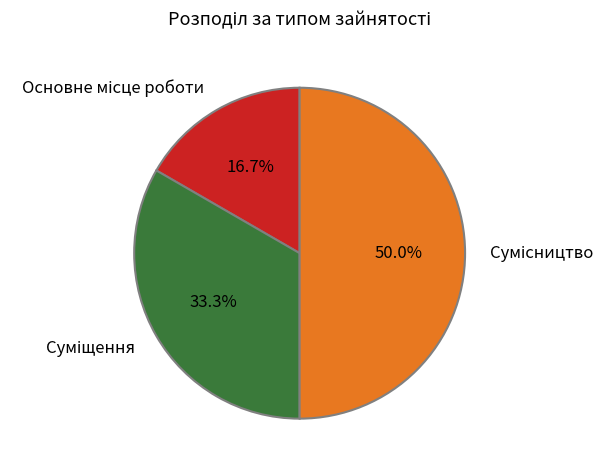

Rank the categories by value from lowest to highest.

Основне місце роботи, Суміщення, Сумісництво